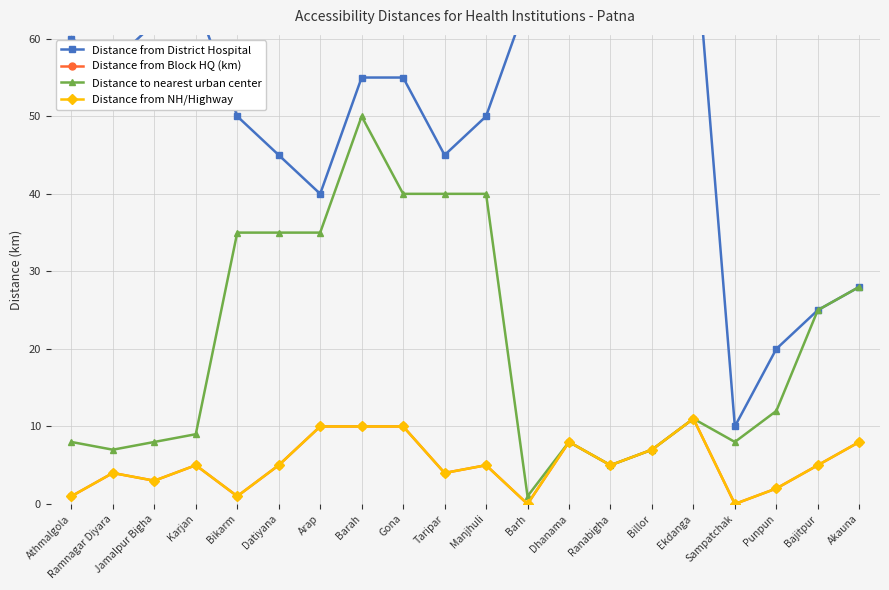

True or false: Distance to nearest urban center and Distance from NH/Highway intersect in this chart.

False